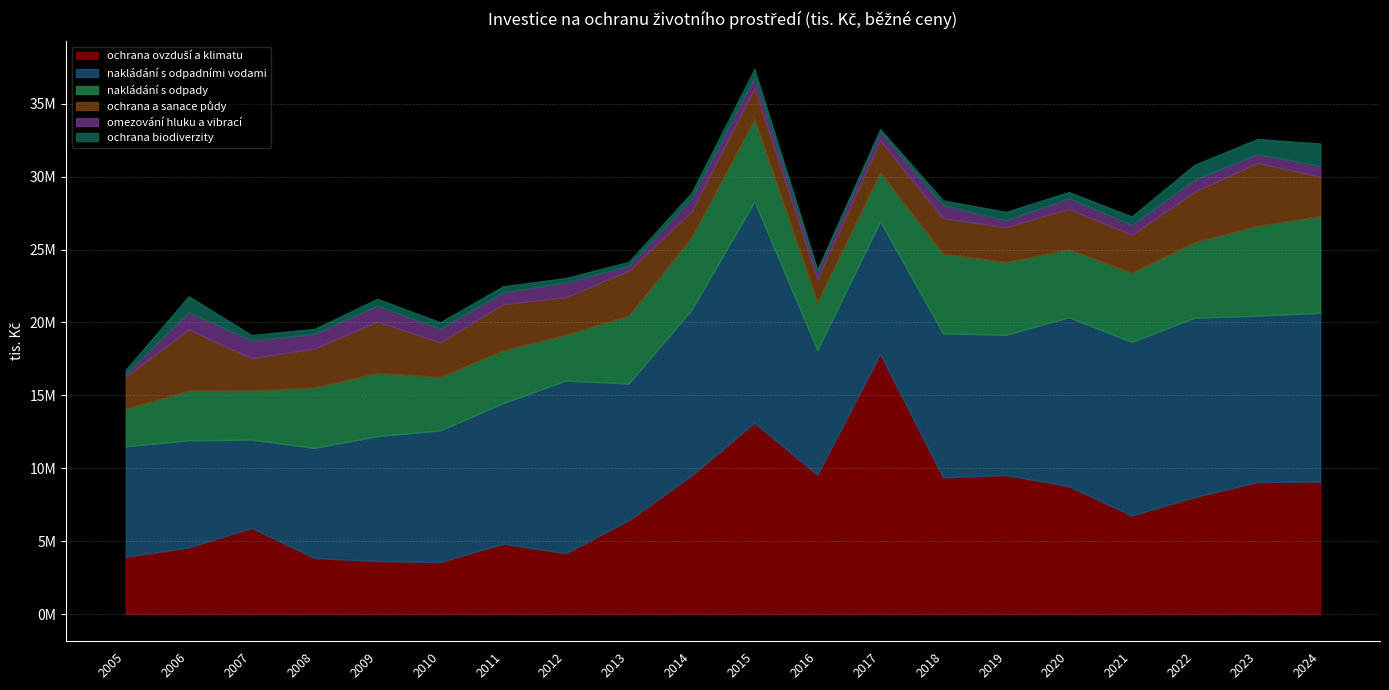

How many values in the nakládání s odpadními vodami series exceed 9644538?

9